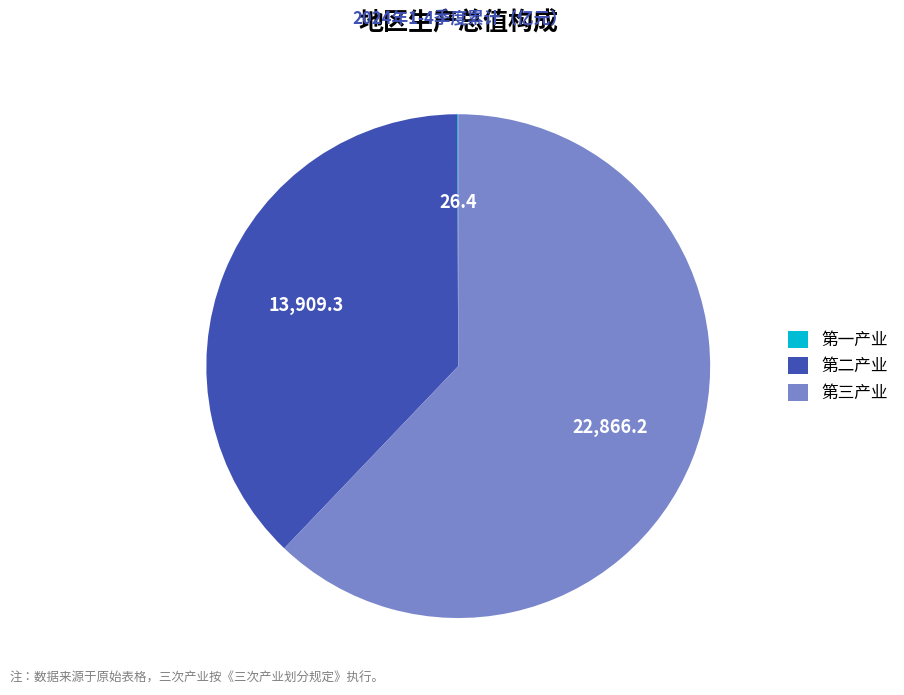

Combined, do 第三产业 and 第二产业 account for over 50%?

Yes